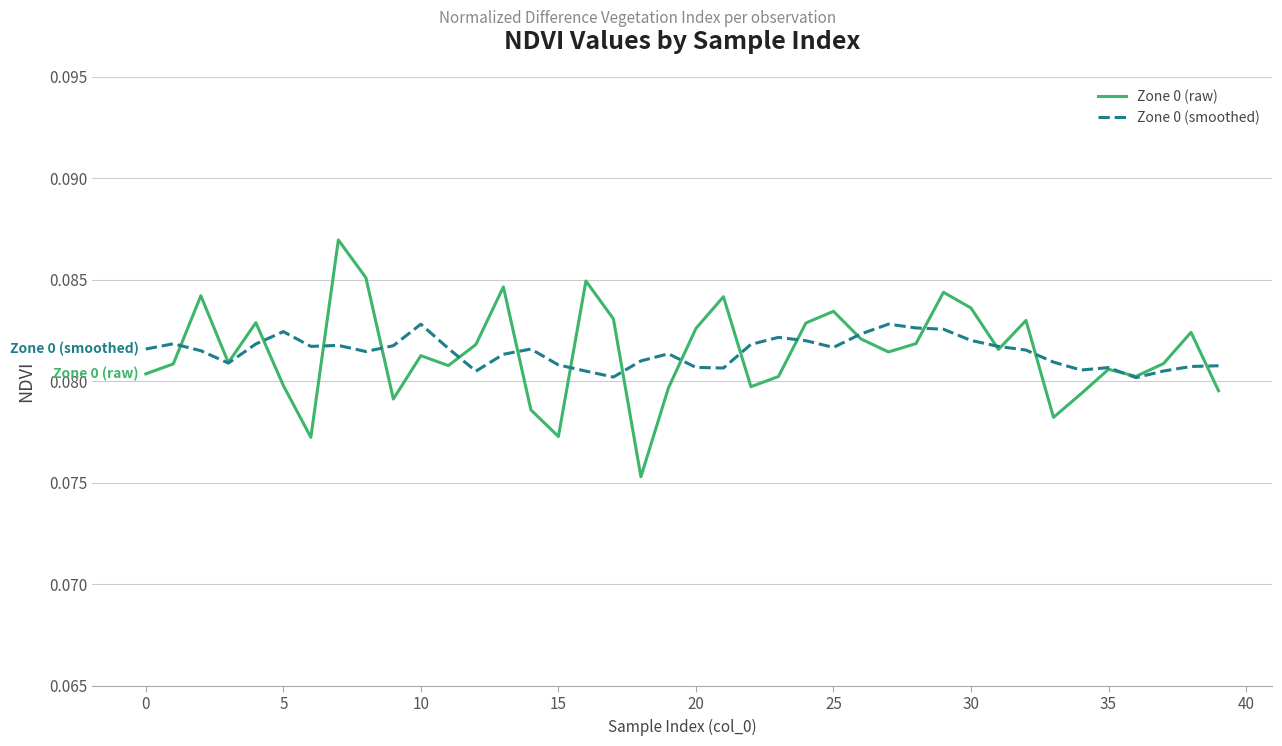

What are all the series names shown in the legend?

Zone 0 (raw), Zone 0 (smoothed)